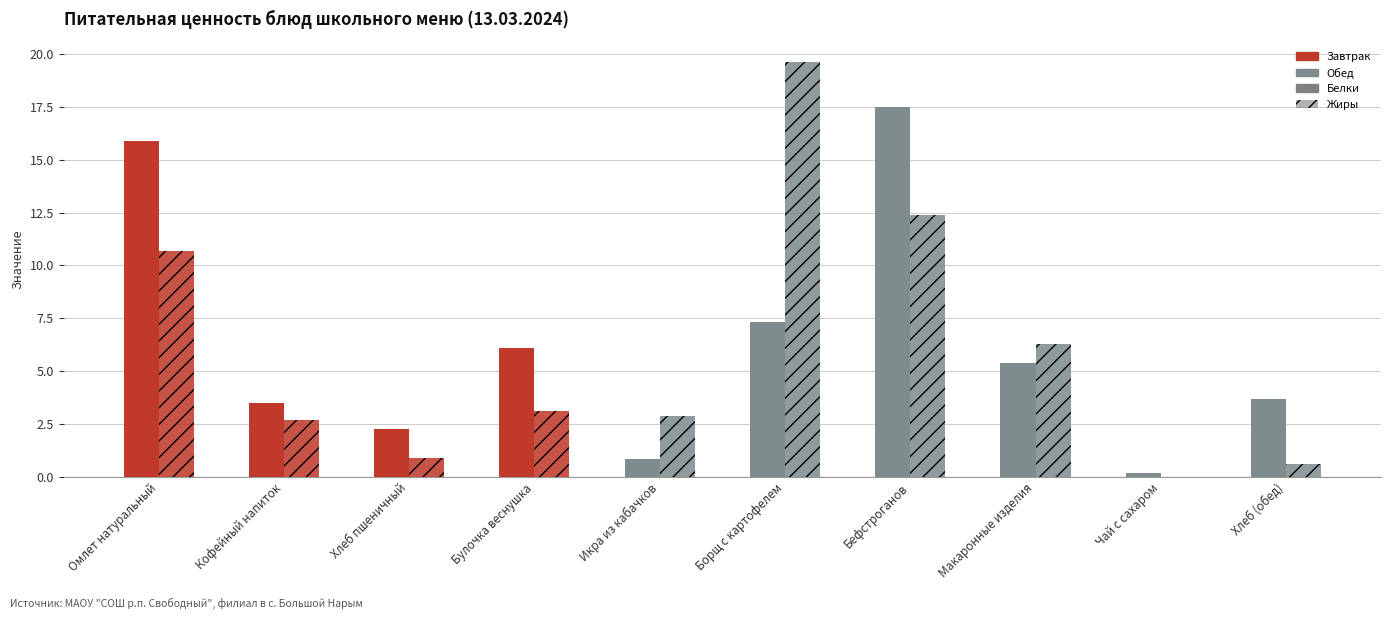

Rank the series by their average value, from highest to lowest.

Белки, Жиры